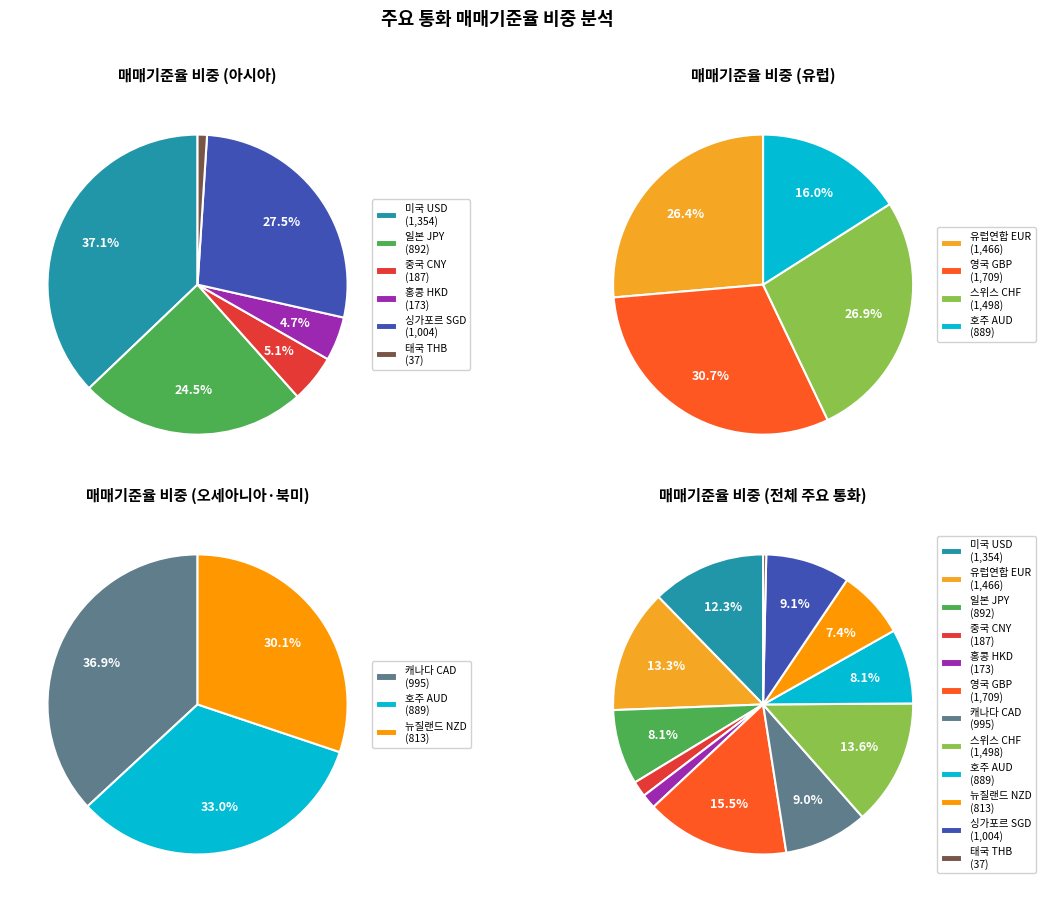

To the nearest percent, what is the difference between the 일본 JPY and 중국 CNY slice percentages?

6%